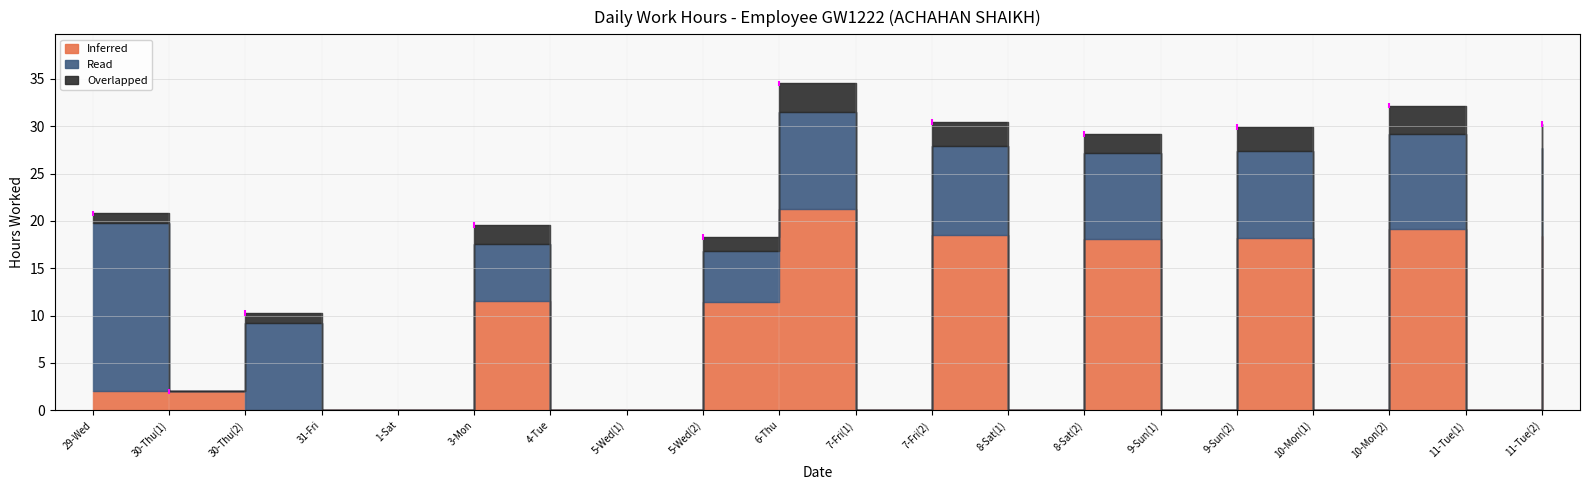

Rank the series by their average value, from lowest to highest.

Overlapped, Read, Inferred